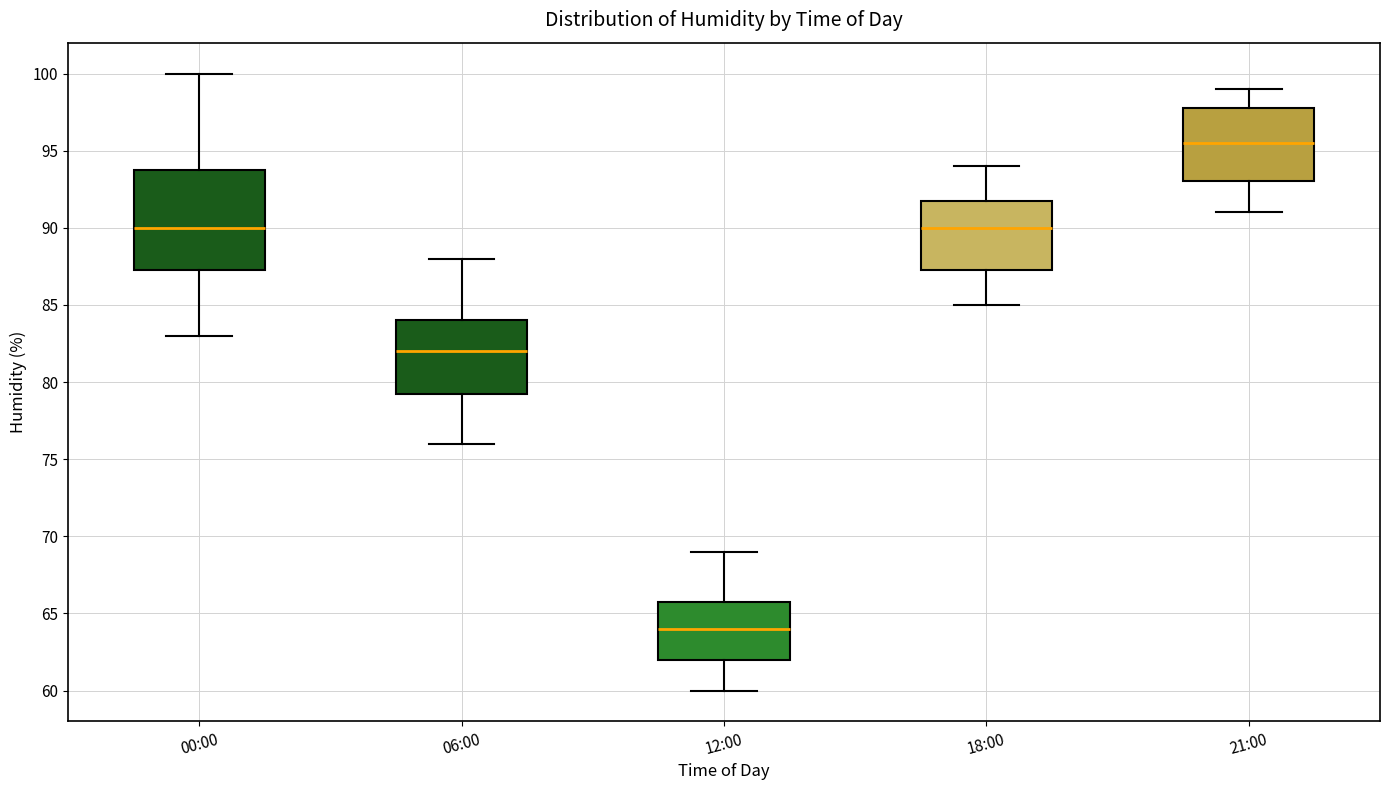

Which box has the lowest median line?

12:00